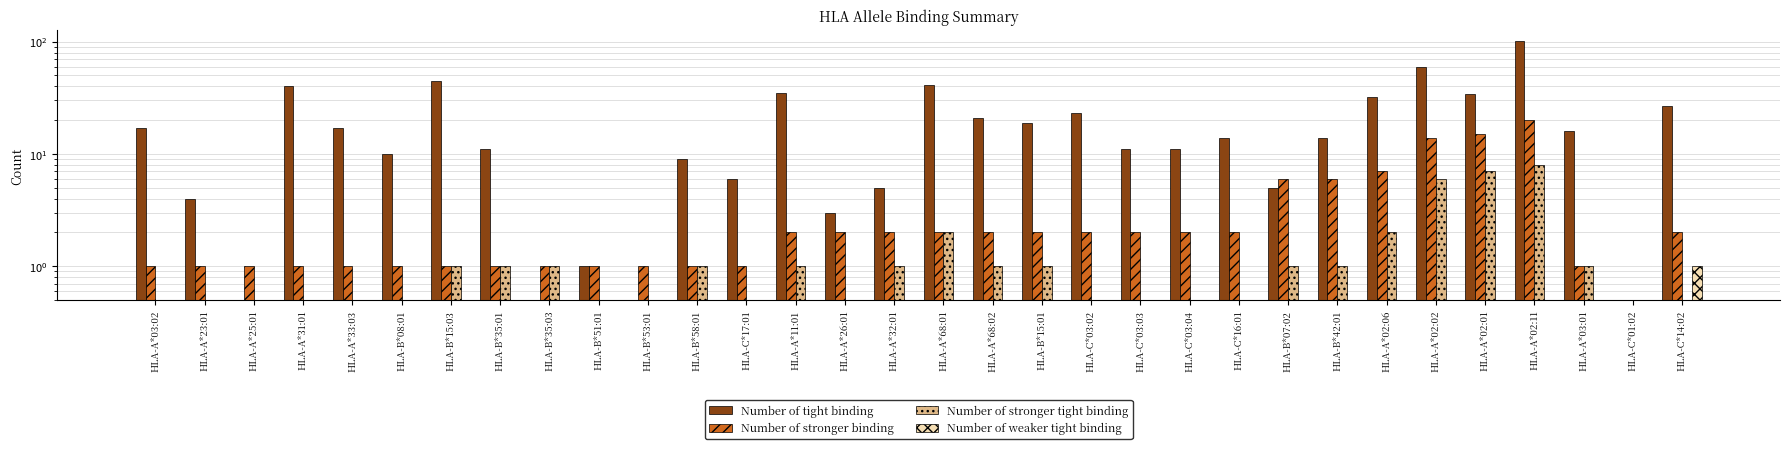

What is the label of the 12th bar from the right?

HLA-C*03:03